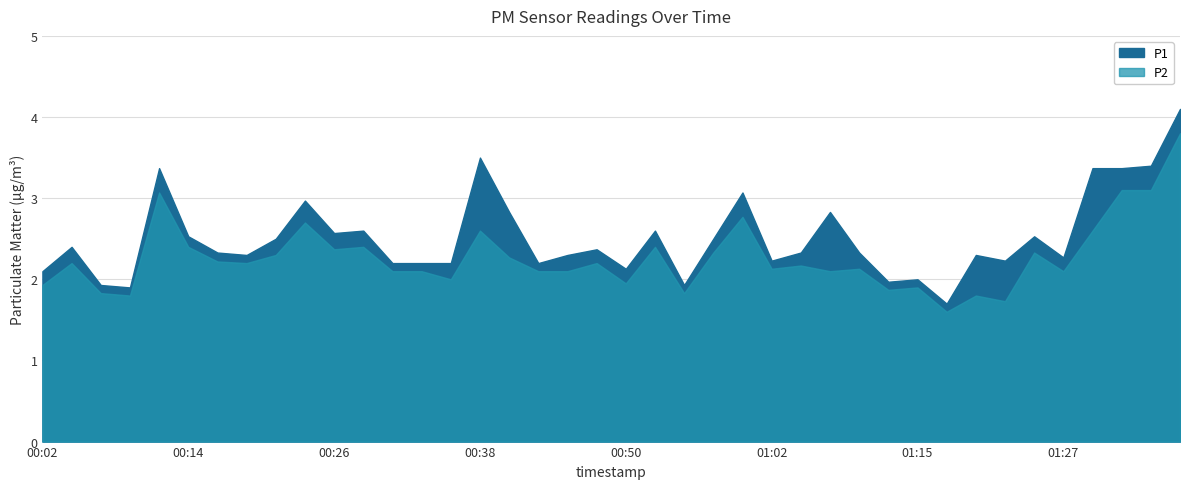

How many interior local peaks does the P2 series have?

13